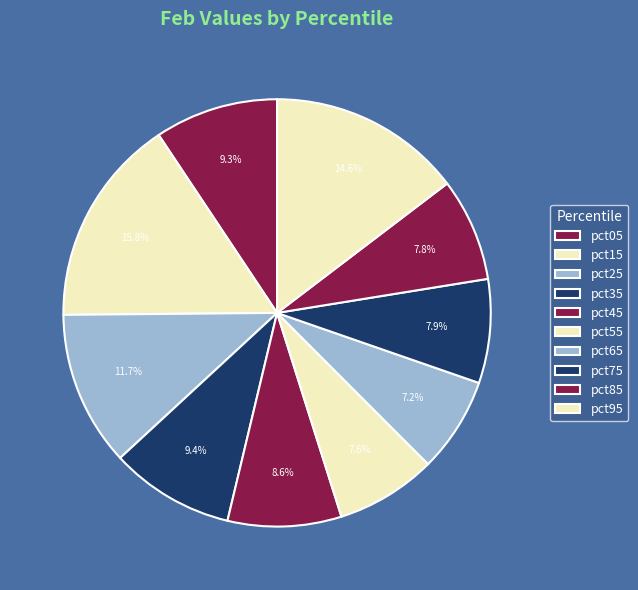

What is the total percentage of pct45 and pct15?

24.4%